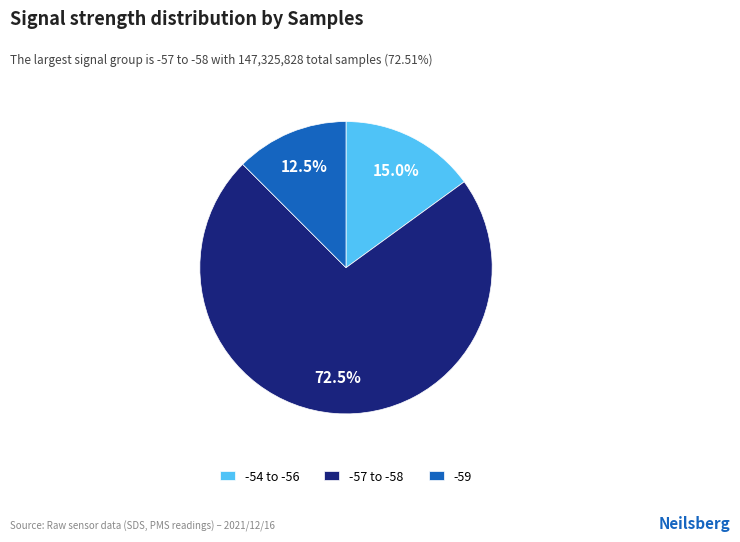

Rank the categories by value from highest to lowest.

-57 to -58, -54 to -56, -59